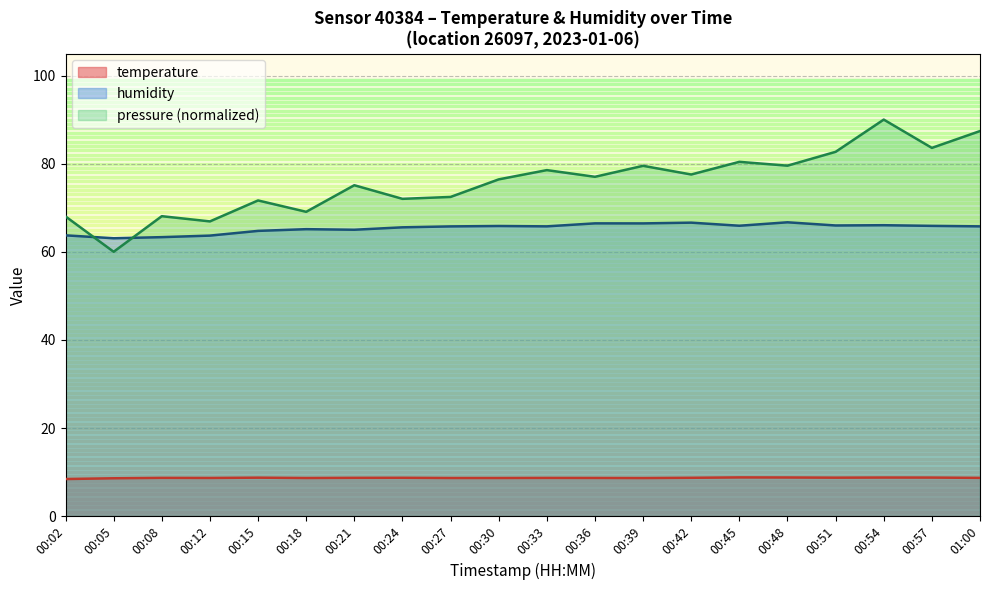

The humidity series shows 17.7 at 00:54. True or false?

False